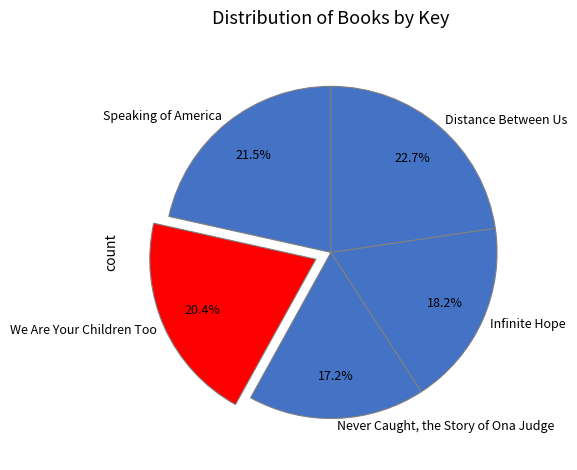

Combined, do Never Caught, the Story of Ona Judge and We Are Your Children Too account for over 50%?

No